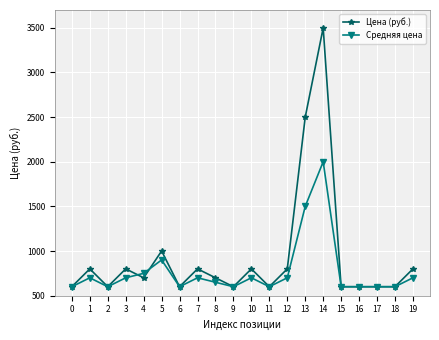

Which series changed the most between 0 and 8?

Цена (руб.)